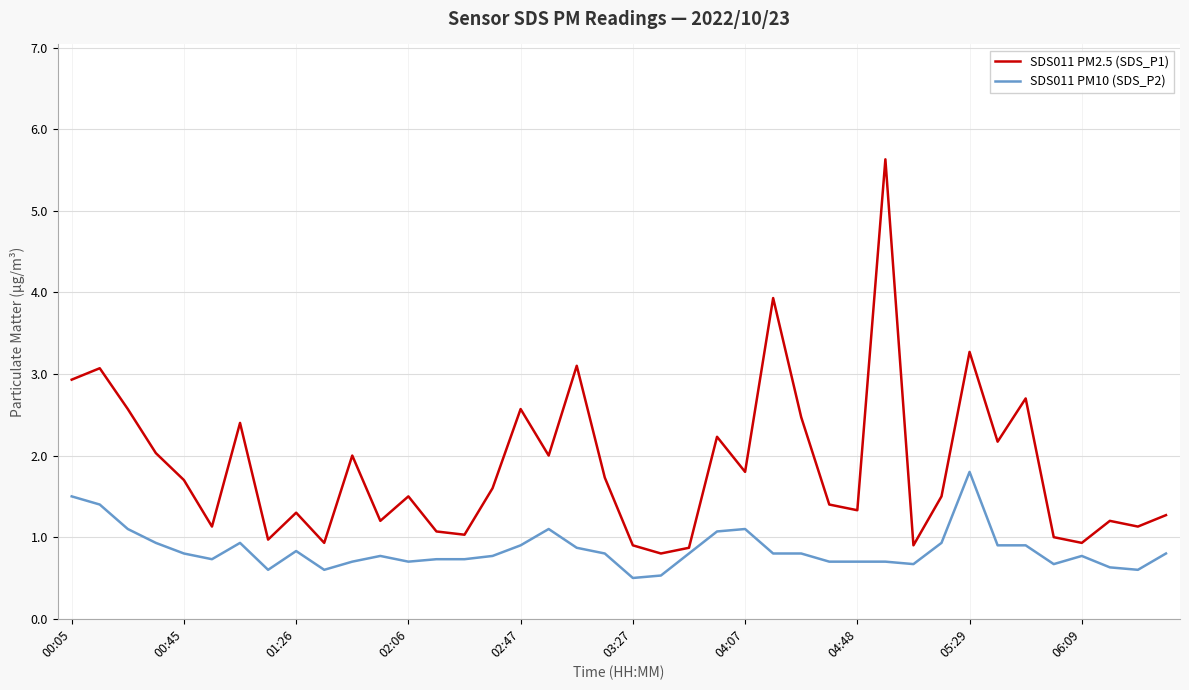

Does the chart display data point markers on the line(s)?

No